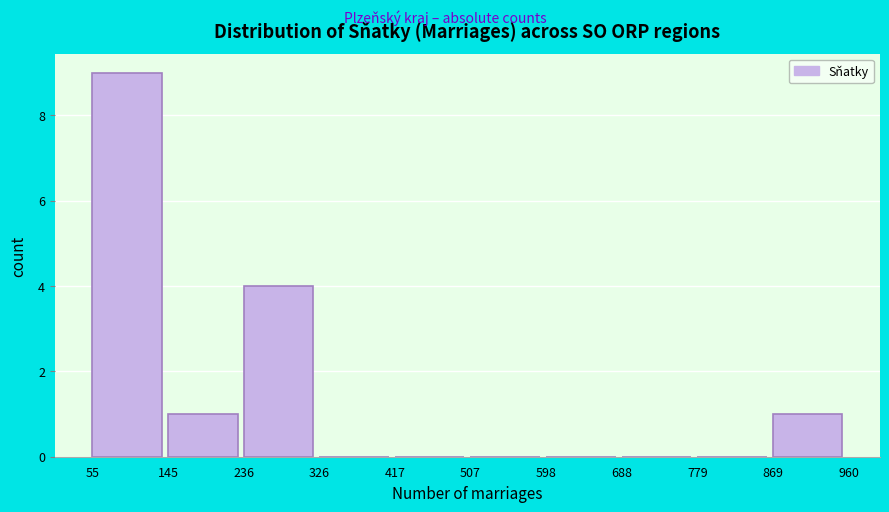

What is the height of the bar covering 55 to 145 on the x-axis? The values are not printed on the chart, so give them approximately, as read against the axis.

9